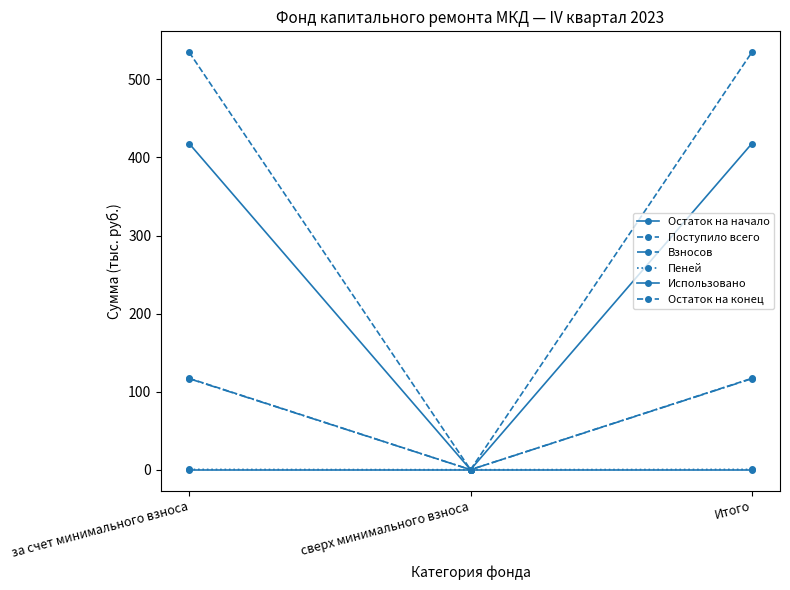

Is this an area chart (filled region under the line)?

No